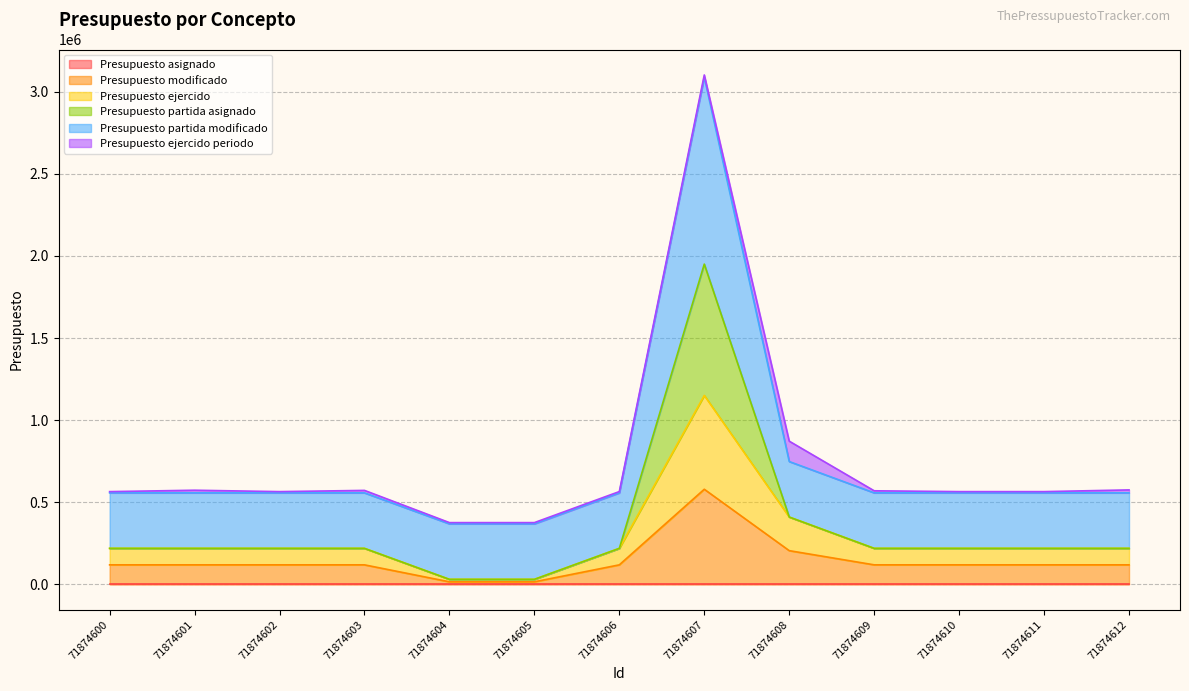

At which category is the sum across all series the highest?

71874607